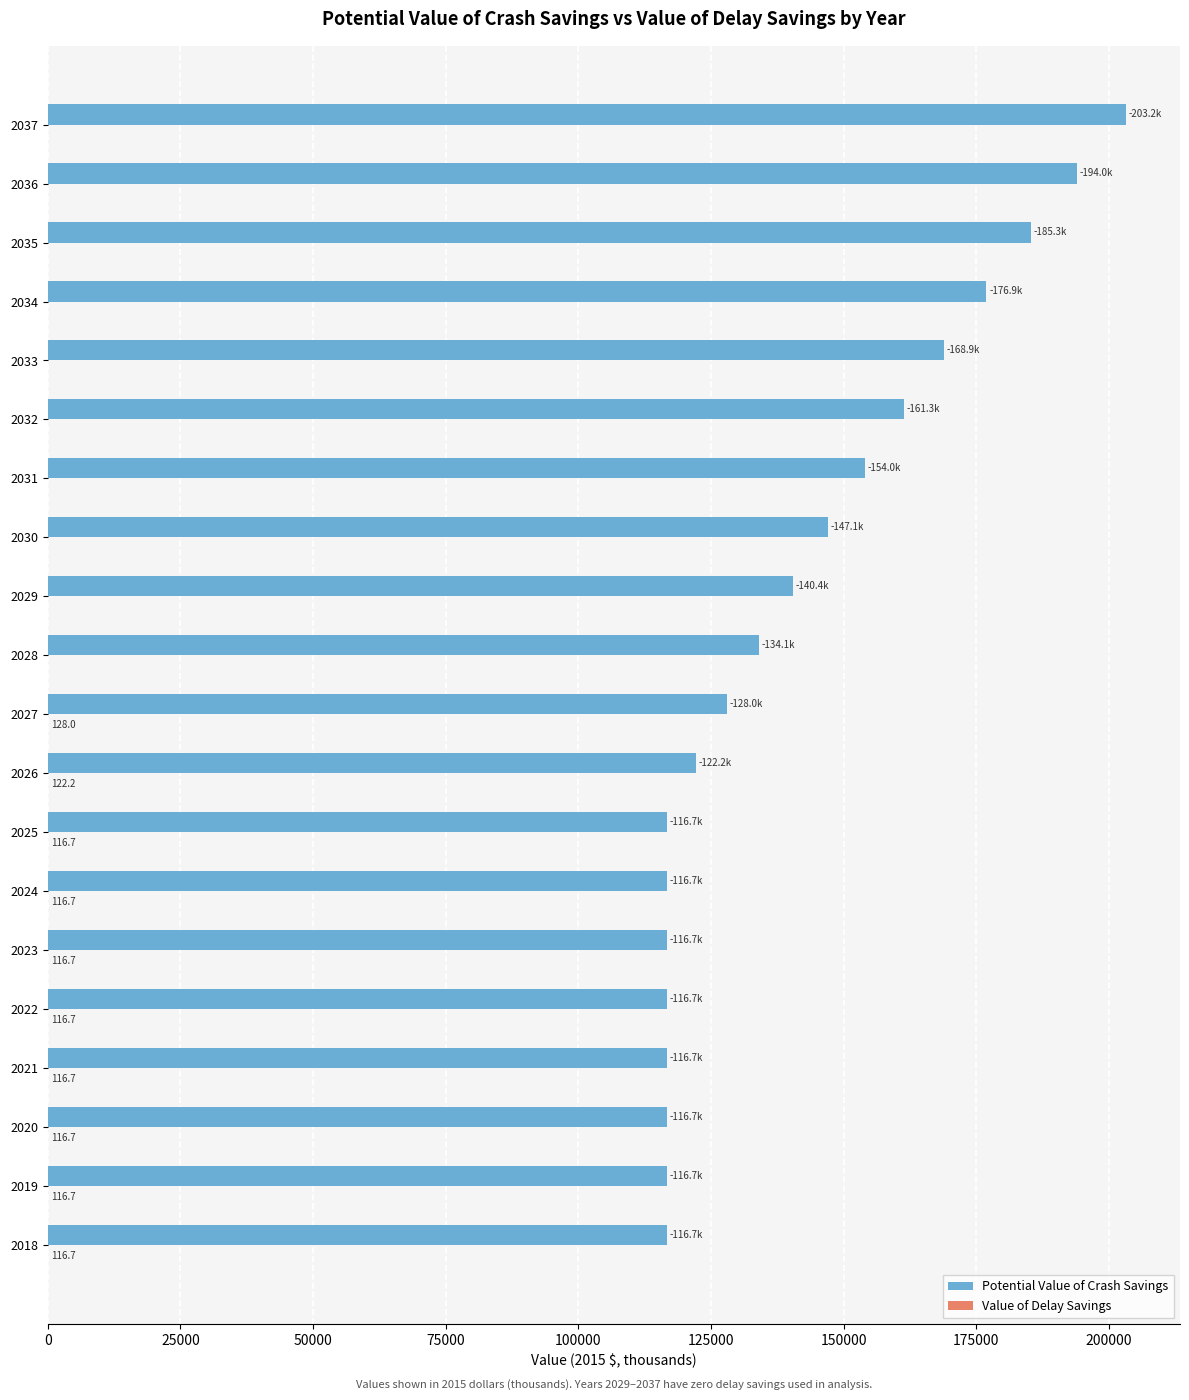

At which category is the sum across all series the highest?

2037